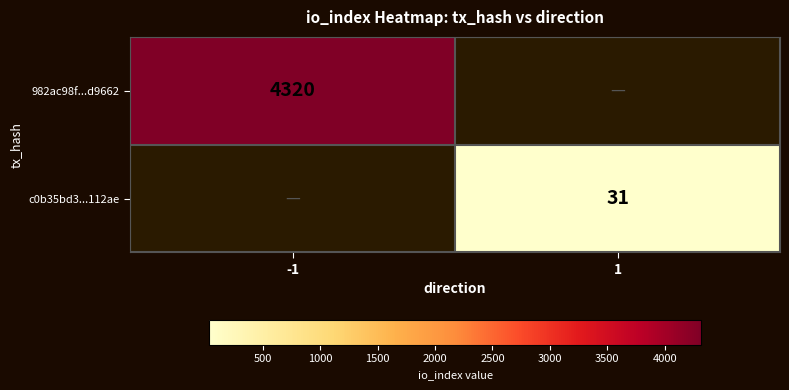

The 982ac98f...d9662 series shows 4320 at -1. True or false?

True